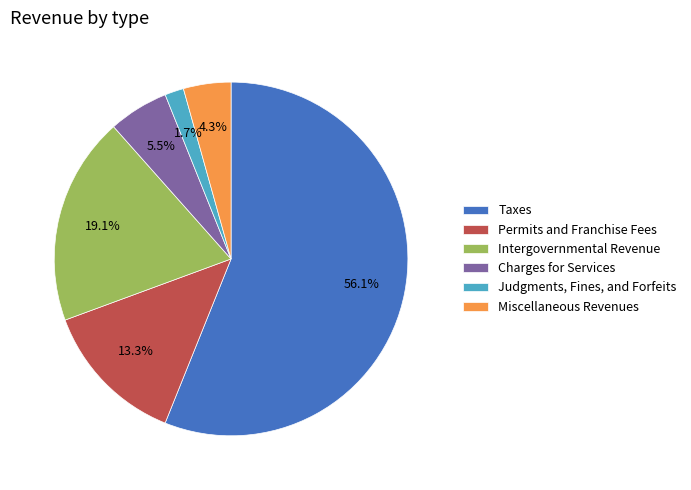

Which slice is the largest?

Taxes